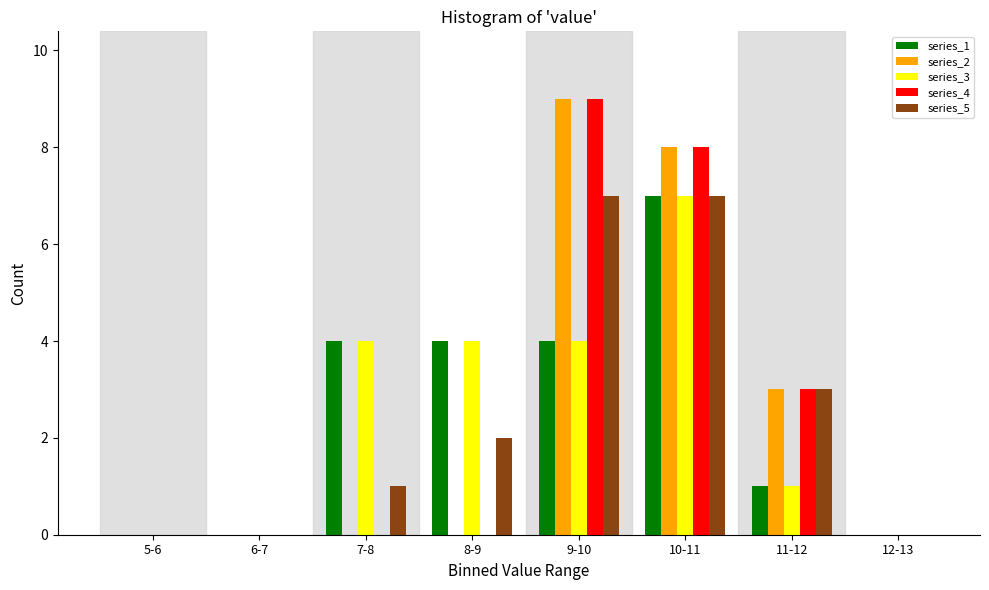

Which category has the highest value across all series?

9-10